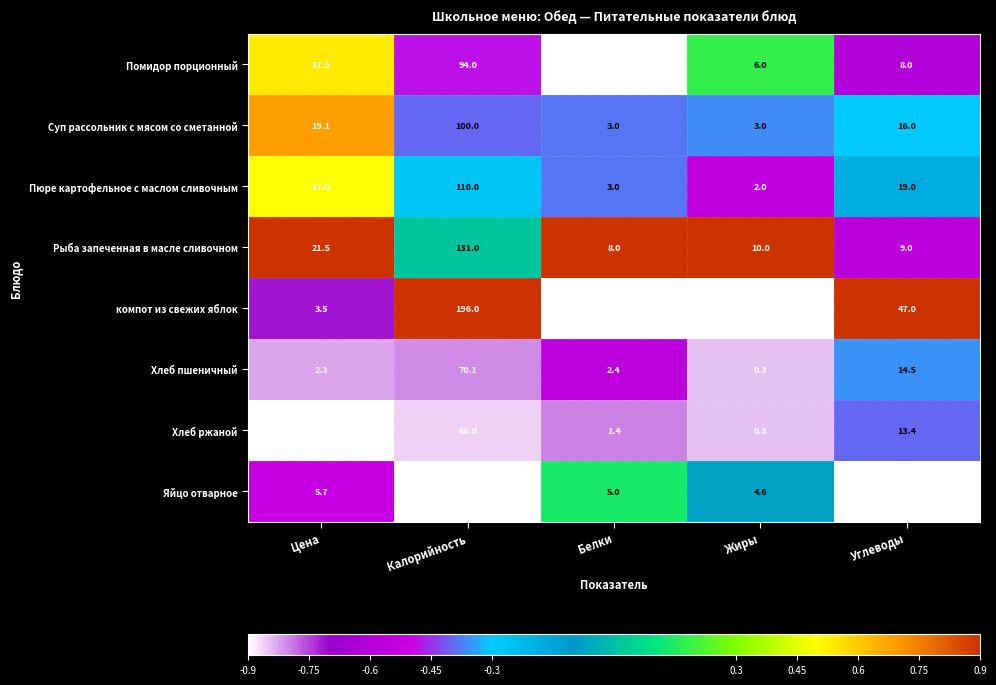

The value of Помидор порционный at Белки is 1.0. True or false?

True